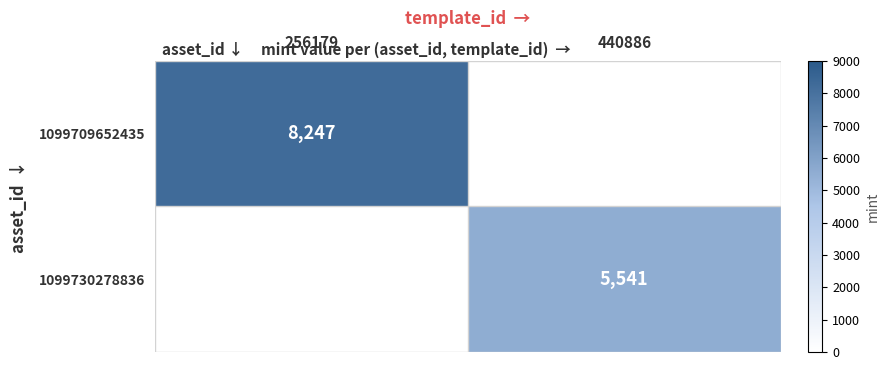

True or false: 1099730278836 has a value of 1822 at 440886.

False